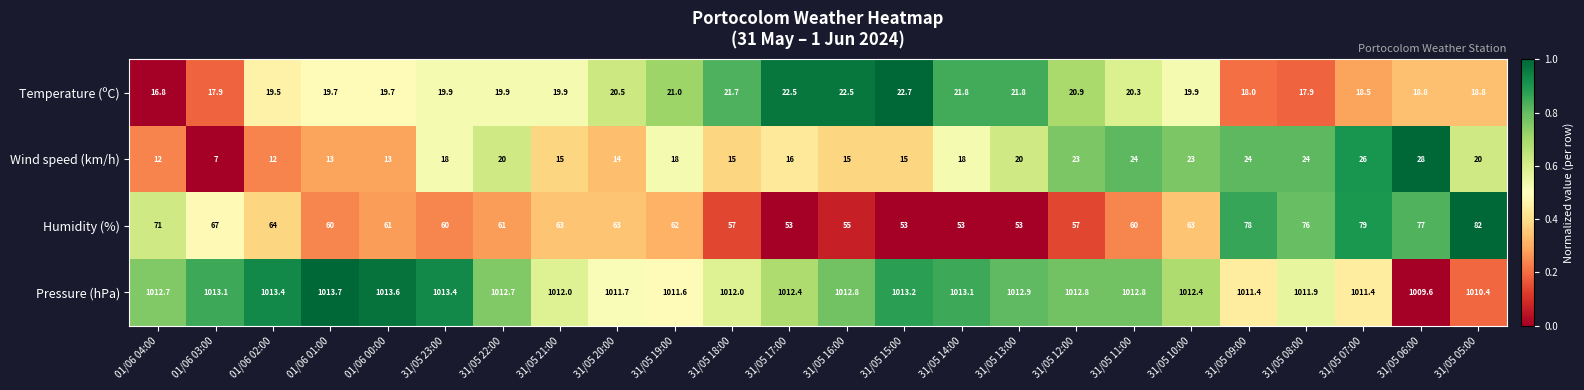

At which category does the chart reach its minimum across all series?

01/06 03:00